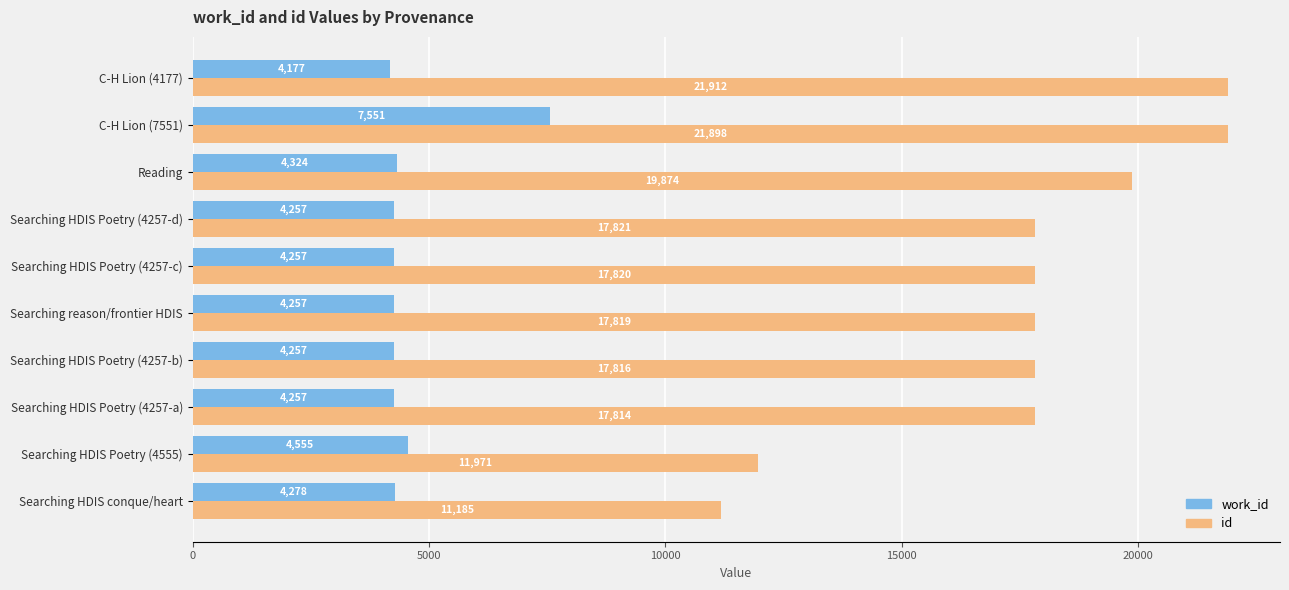

At how many categories does at least one series exceed 12818?

8